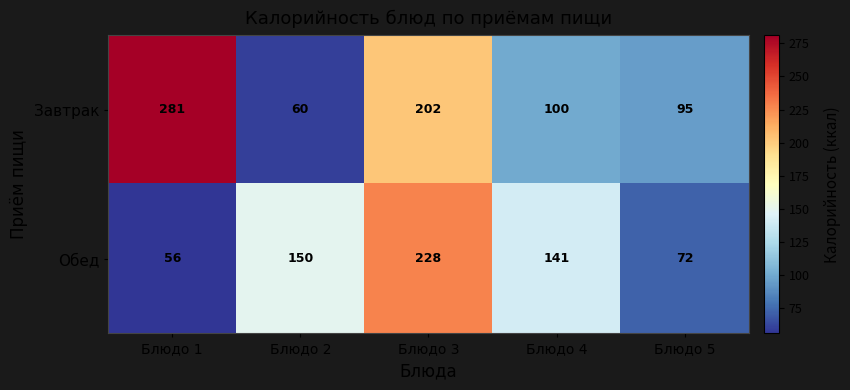

What is the difference between the maximum and minimum values in the Обед series?

172